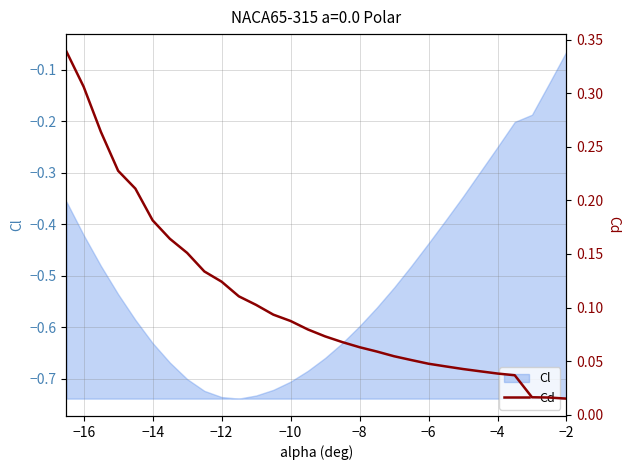

True or false: the data has more than 0 interior local peaks.

False